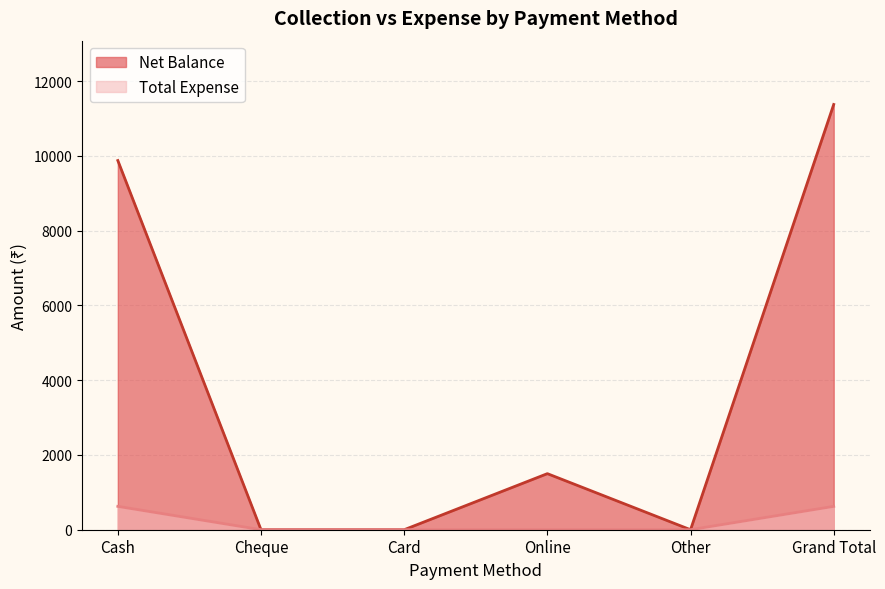

How many lines are shown in the chart?

2